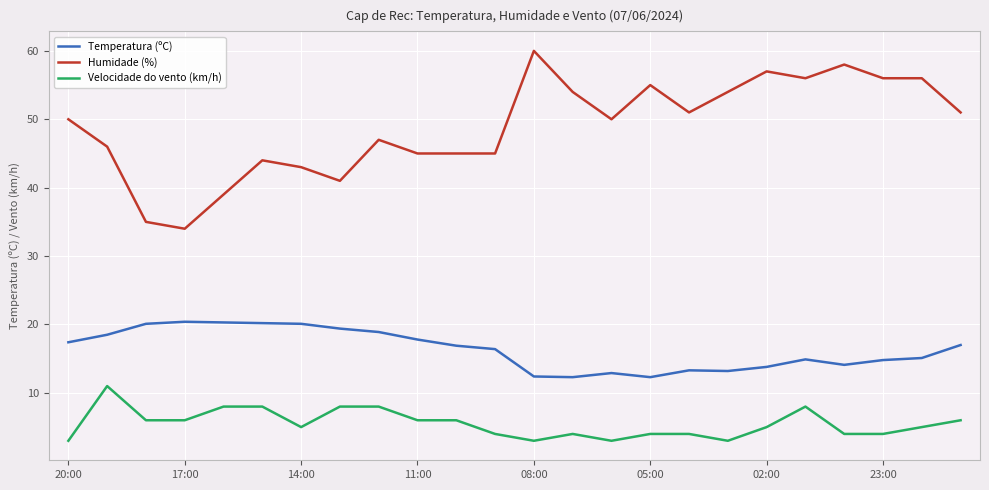

What is the maximum value for Temperatura (ºC)?

20.4